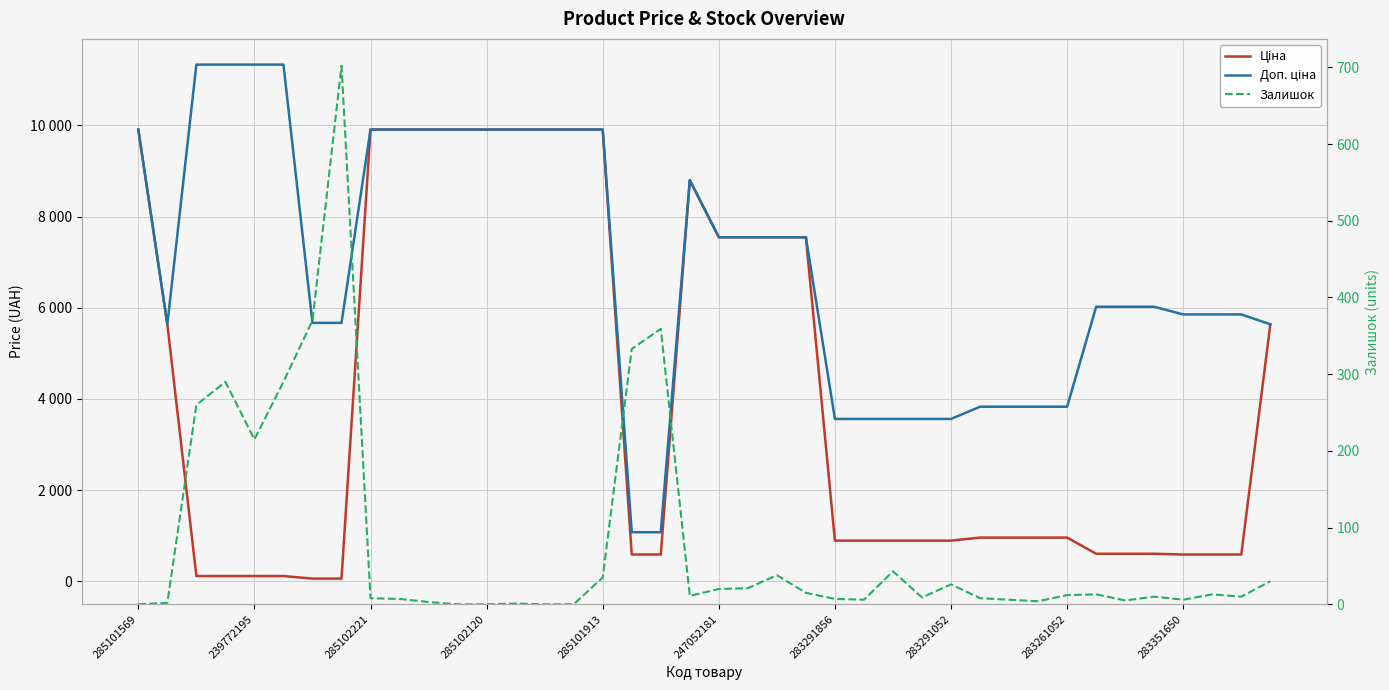

What is the difference between the highest and lowest values at 19?

8786.6